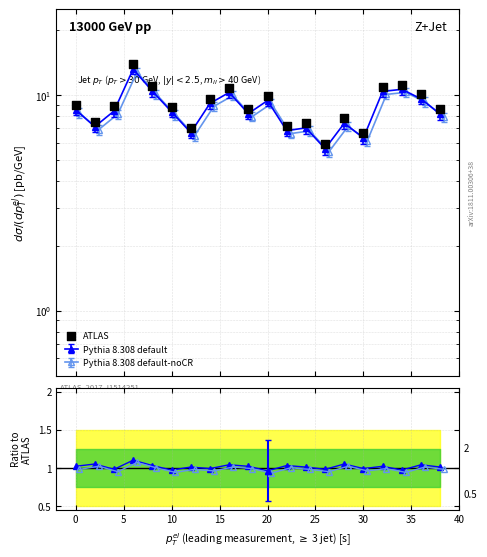

What are all the series names shown in the legend?

ATLAS, Pythia 8.308 default, Pythia 8.308 default-noCR